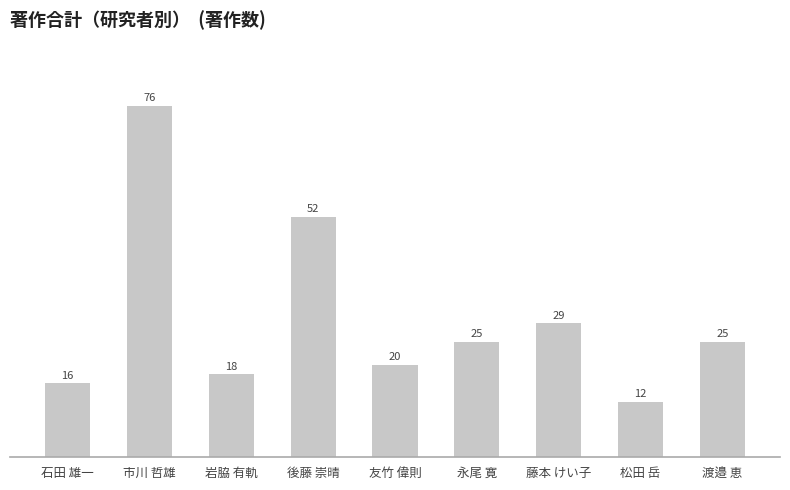

The chart shows a value of 38 at 渡邉 恵. True or false?

False